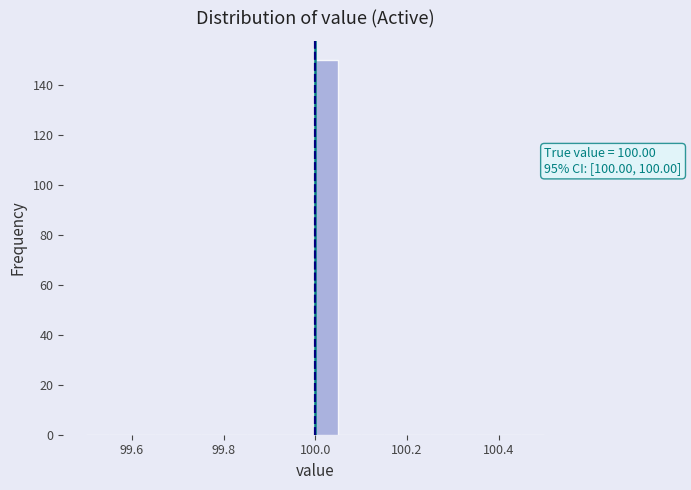

Read against the x-axis, roughly where is the centre of the tallest bar?

100.02